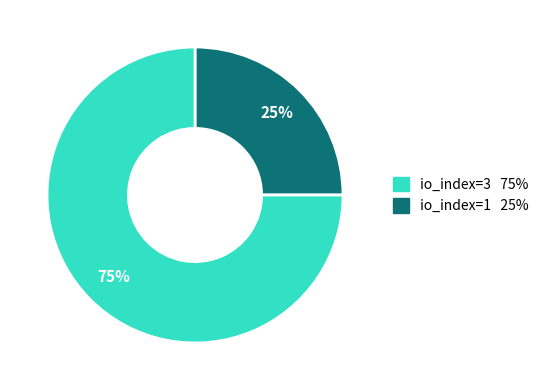

Does any single category account for the majority?

Yes